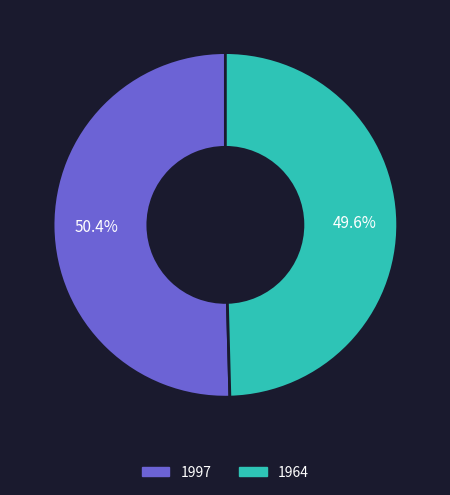

Which category accounts for the majority?

1997